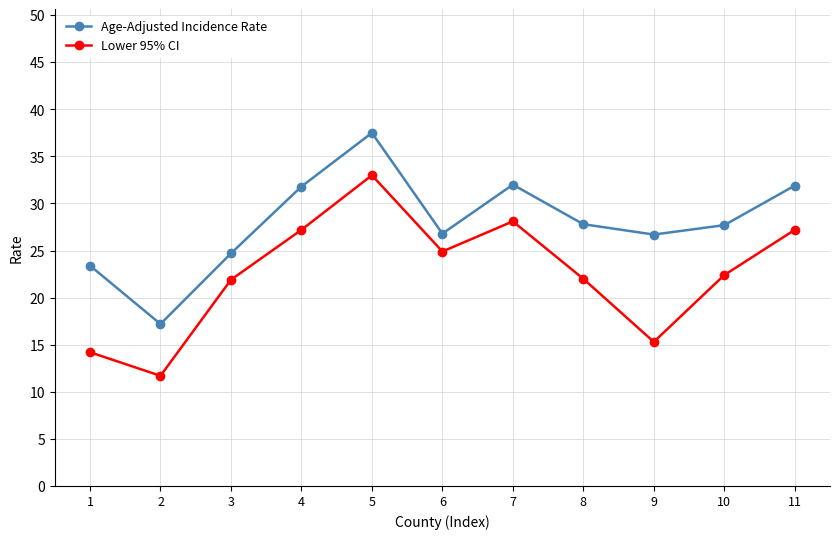

What is the greatest value displayed?

37.5